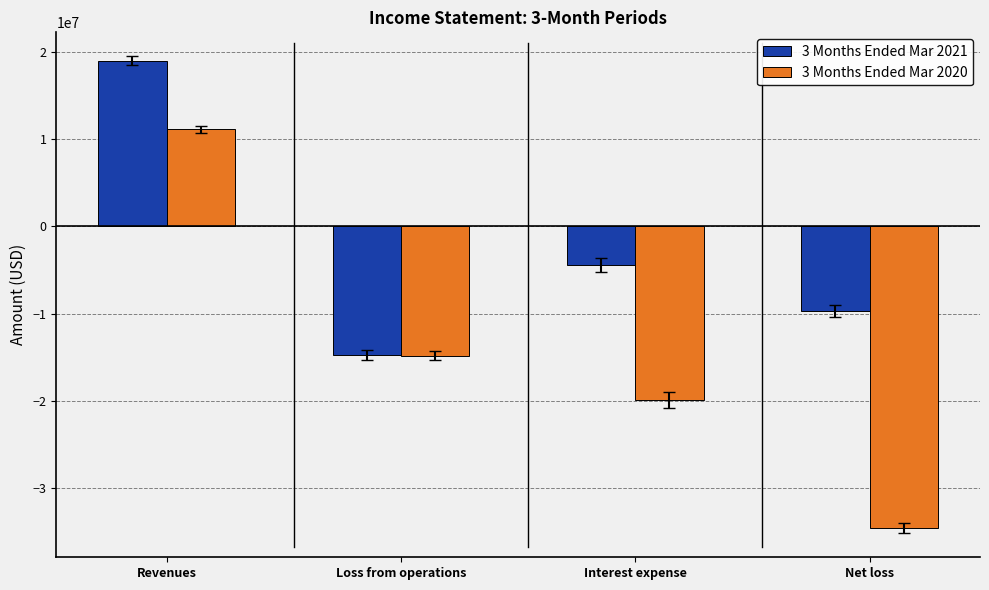

What is the label of the 3rd bar from the left?

Interest expense